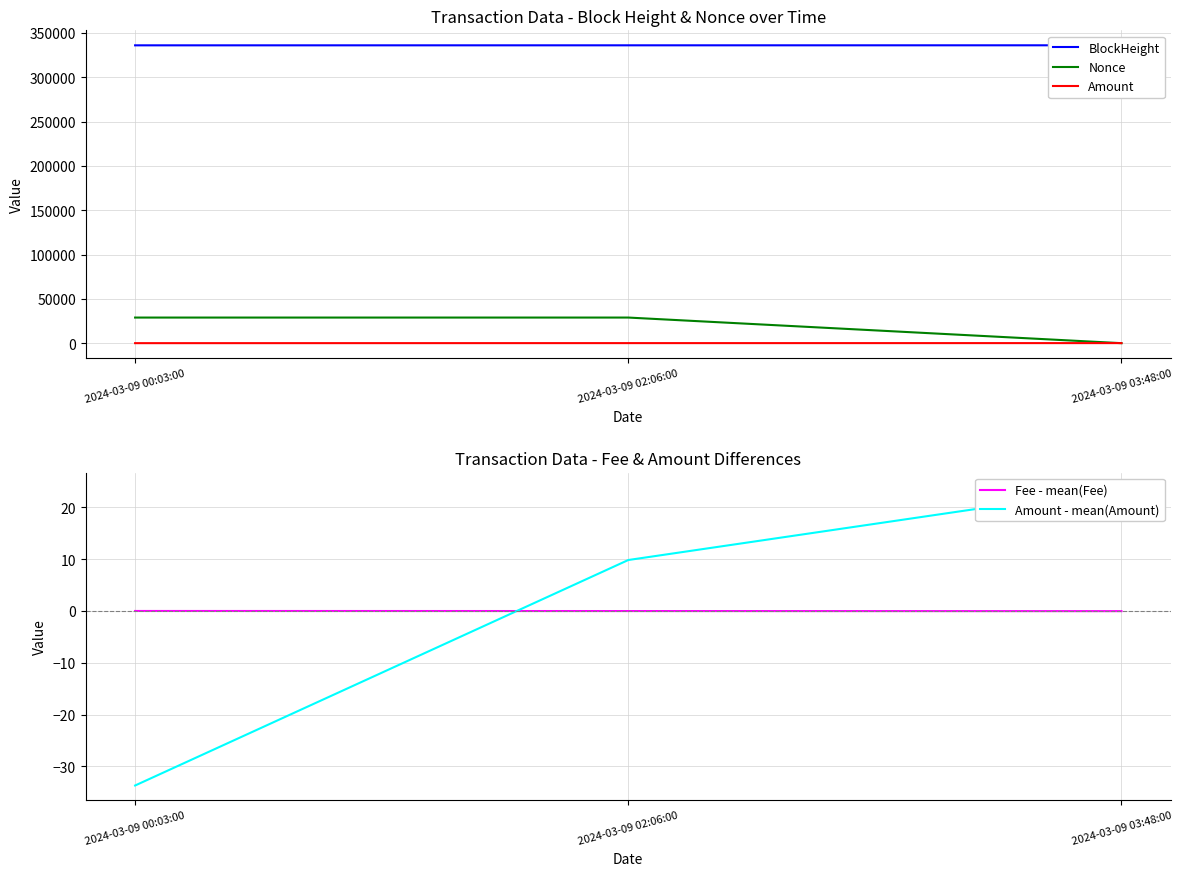

What is the label of the 3rd point from the left?

2024-03-09 03:48:00